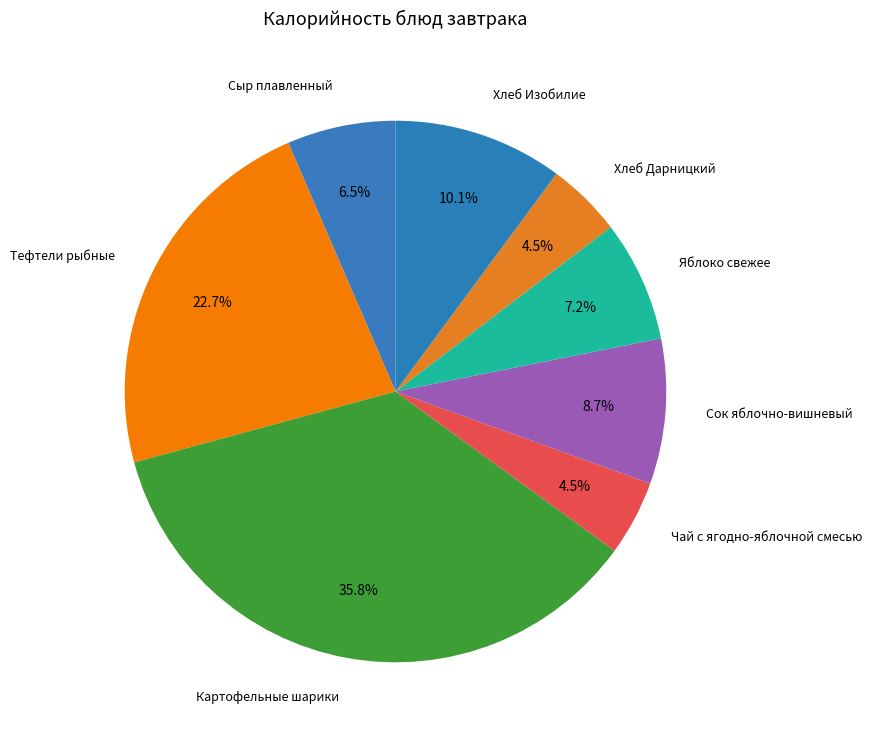

Which category has the smallest portion of the pie?

Хлеб рж-пш Дарницкий